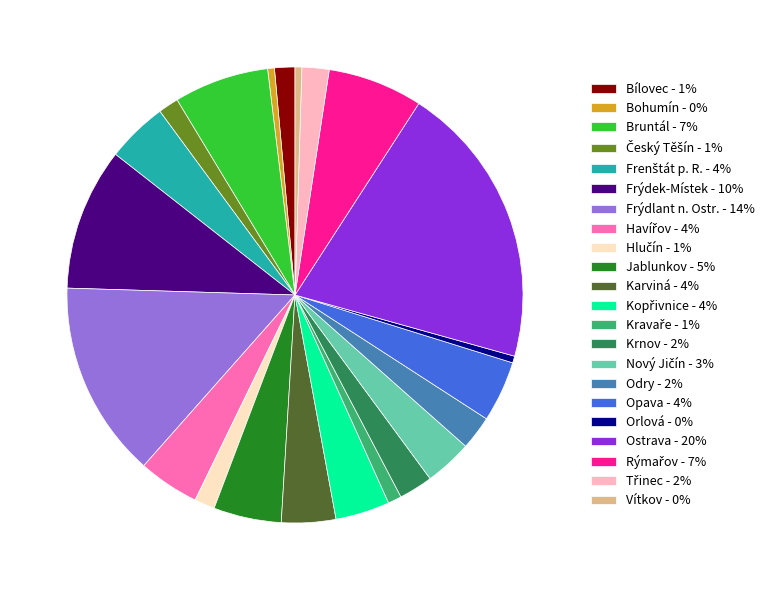

Do Vítkov - 0% and Bruntál - 7% together represent more than half of the pie?

No